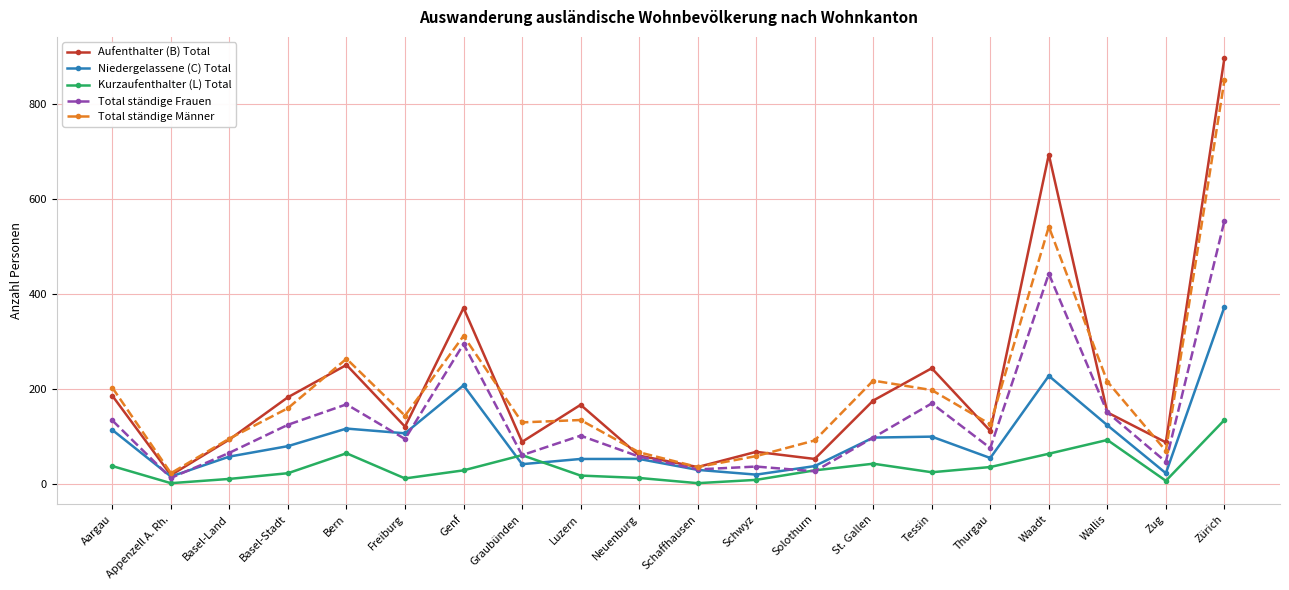

What is the smallest value displayed?

1